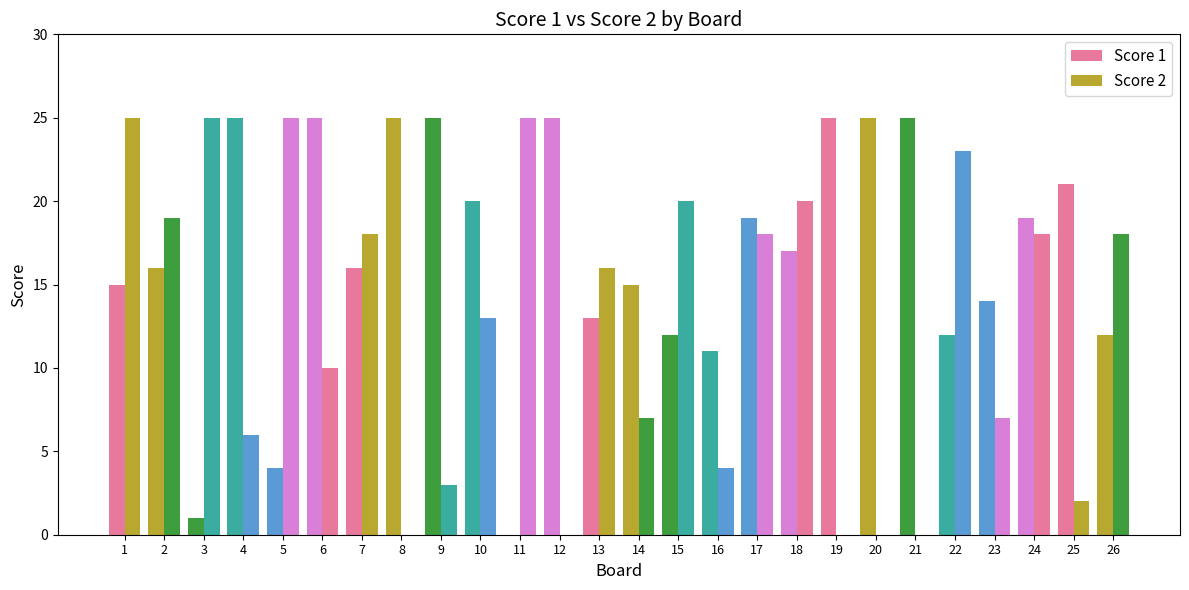

At which label is Score 1 closest to 12?

15